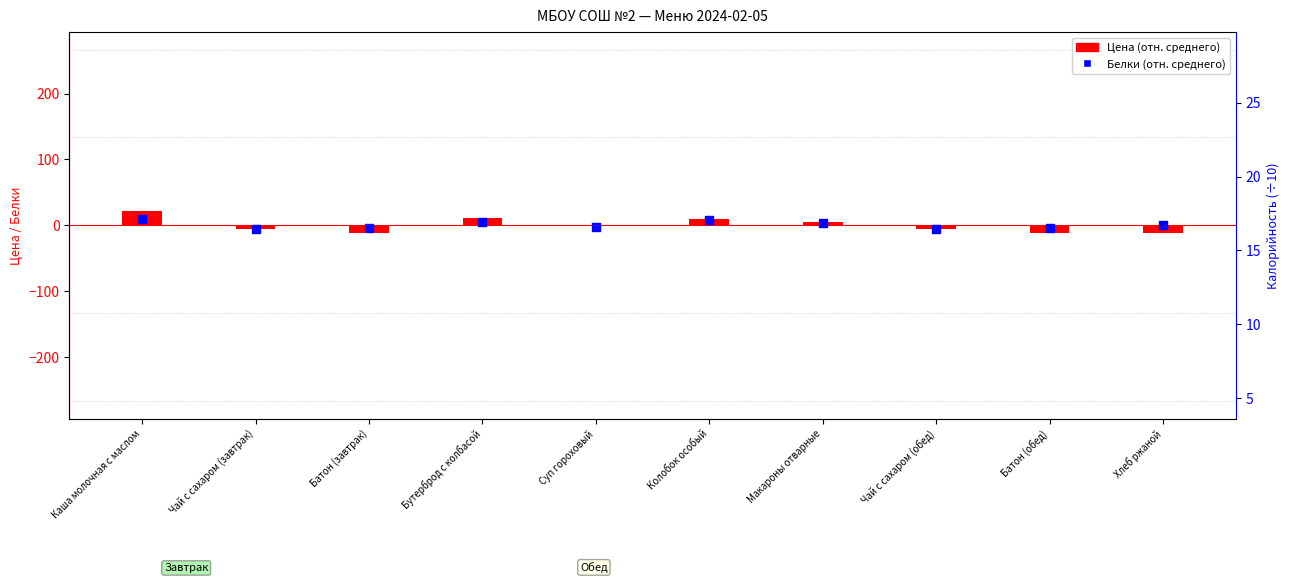

What is the total value across all series at Колобок особый?

17.6